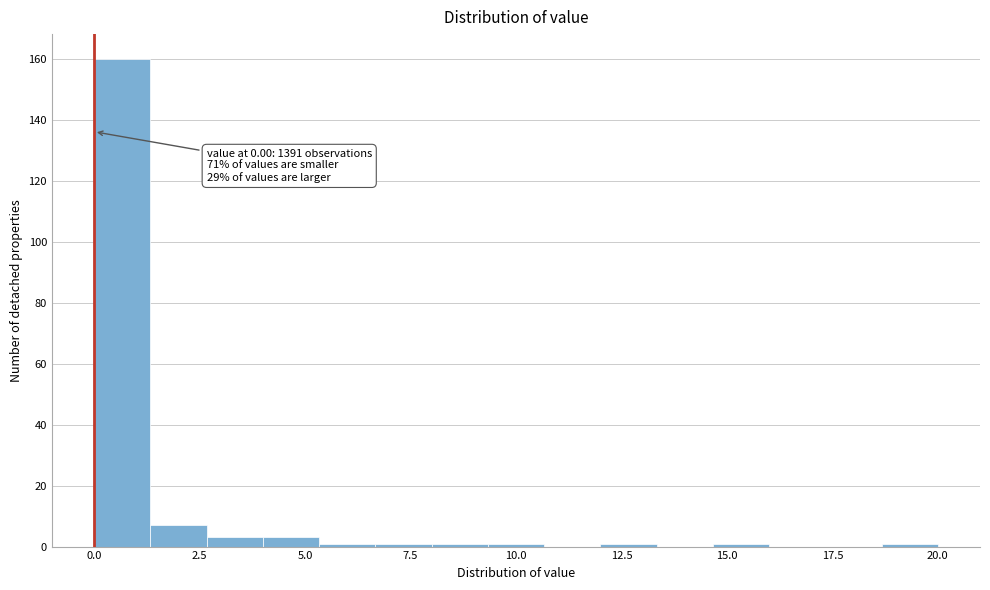

Read against the x-axis, roughly where is the centre of the tallest bar?

0.5